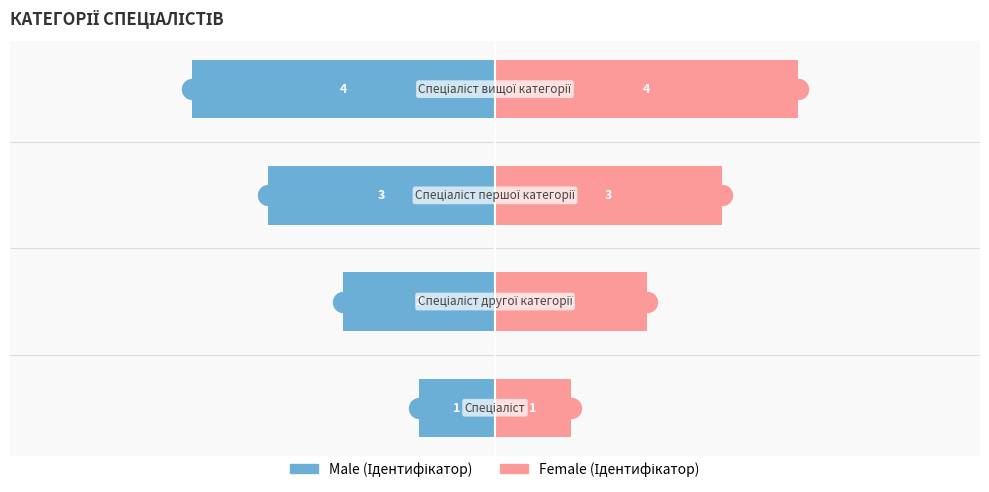

What is the value of the Female bar at the 3rd from the left?

3